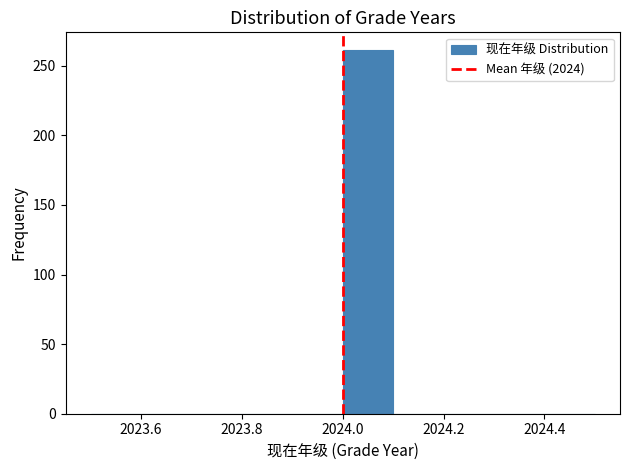

Reading left to right, list every bar in this chart as the range it spans on the x-axis followed by its height. The values are not printed on the chart, so give them approximately, as read against the axis.

2023.5 to 2023.6: 0
2023.6 to 2023.7: 0
2023.7 to 2023.8: 0
2023.8 to 2023.9: 0
2023.9 to 2024.0: 0
2024.0 to 2024.1: 260
2024.1 to 2024.2: 0
2024.2 to 2024.3: 0
2024.3 to 2024.4: 0
2024.4 to 2024.5: 0